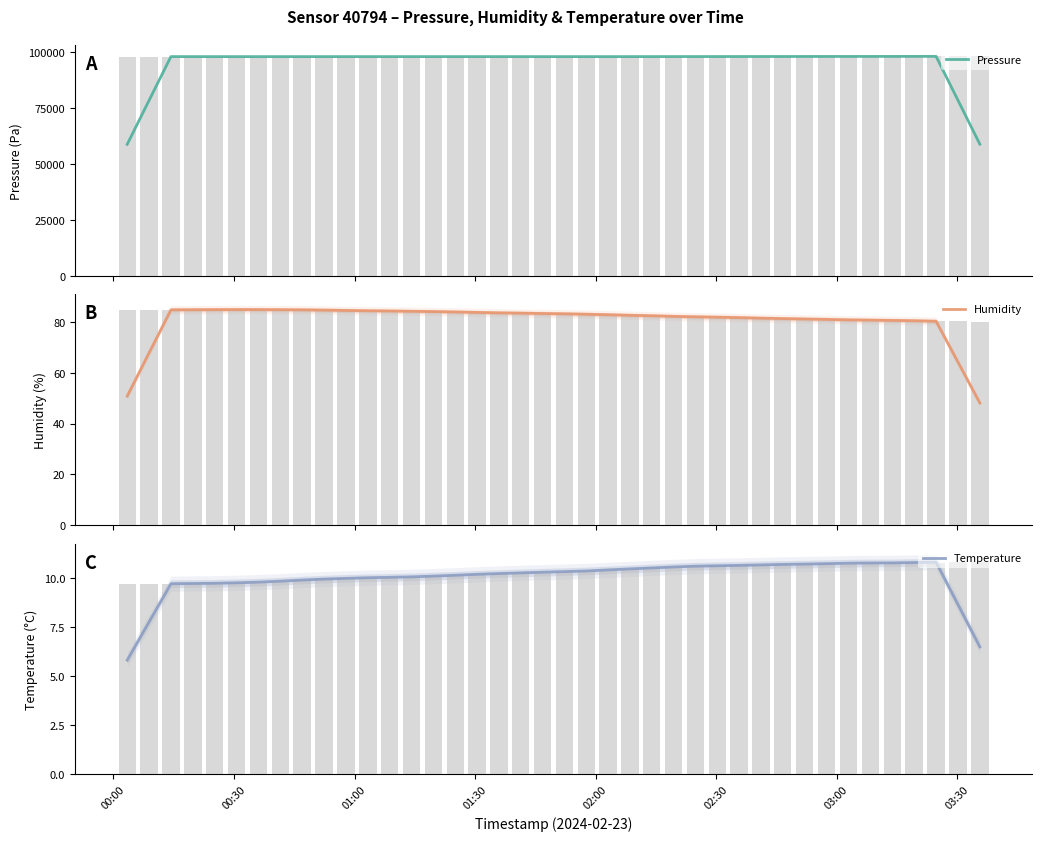

Rank the series at 00:00 from lowest to highest value.

Temperature, Humidity, Pressure